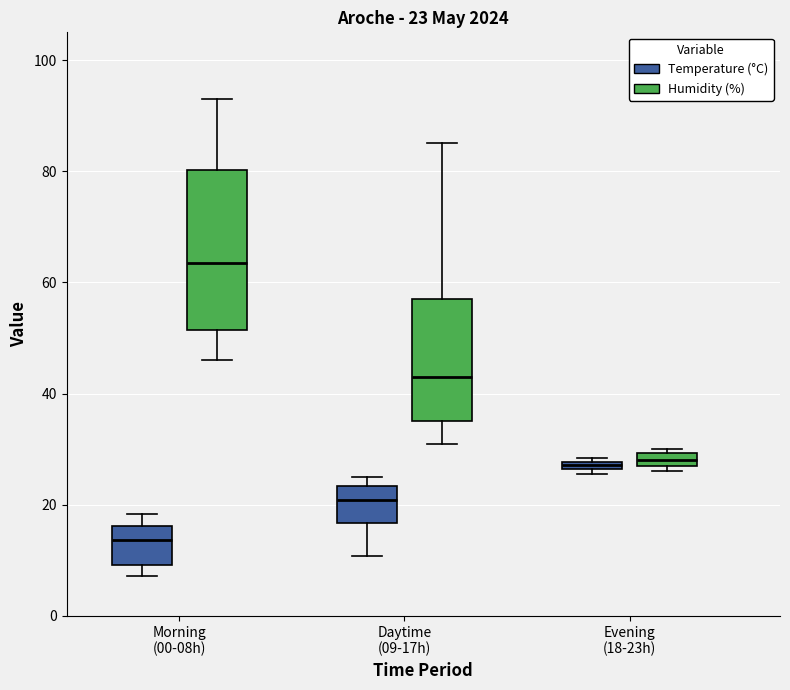

Which box is the tallest, from its lower edge to its upper edge?

Morning (00-08h) (Humidity (%))